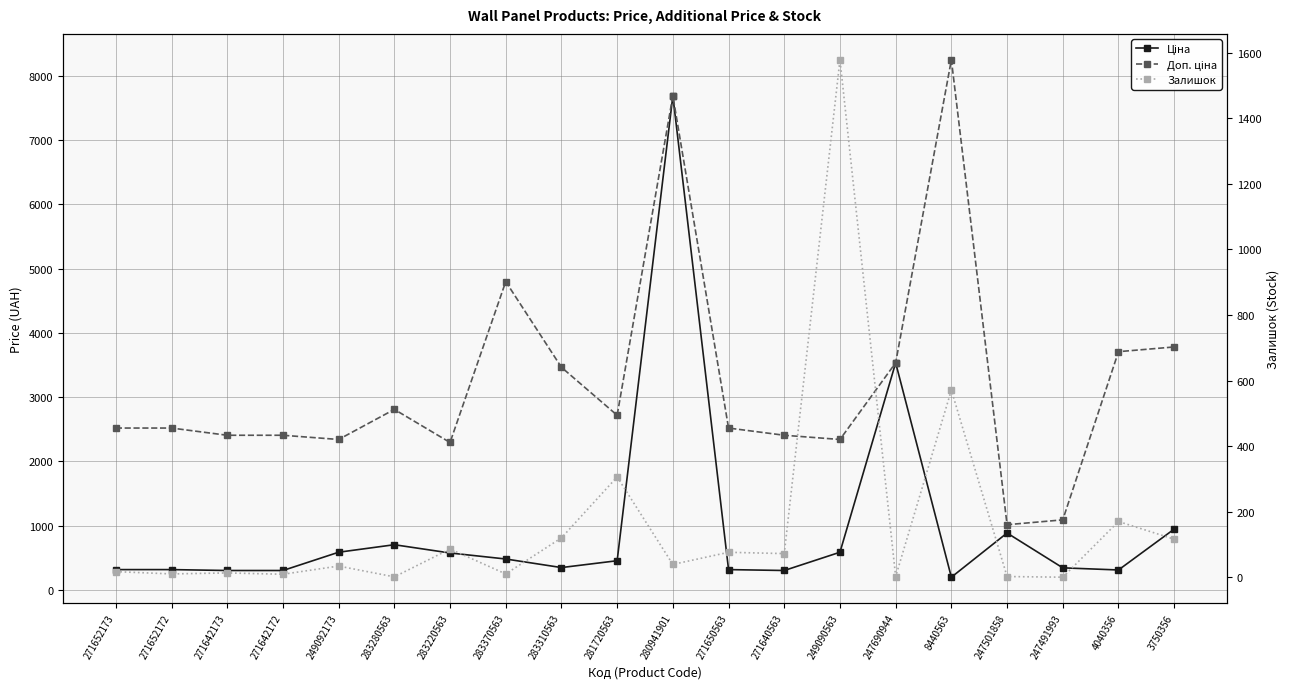

At how many categories does at least one series exceed 3493?

6